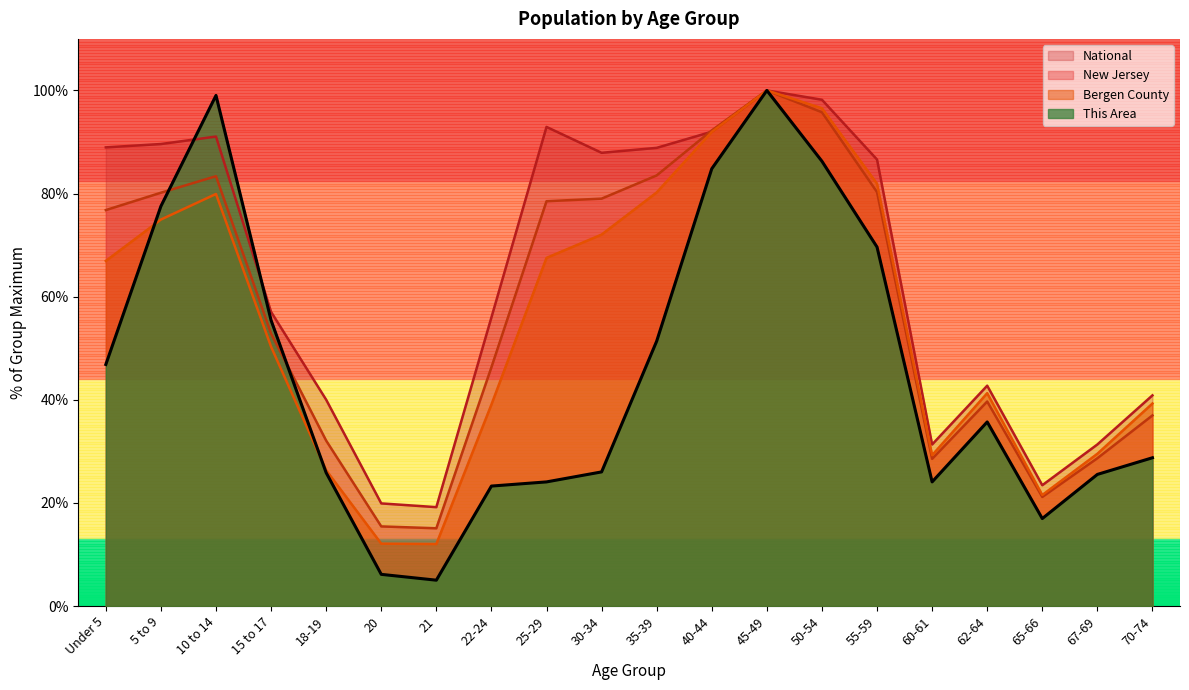

What is the difference between the second highest and minimum values in the New Jersey series?

80.7